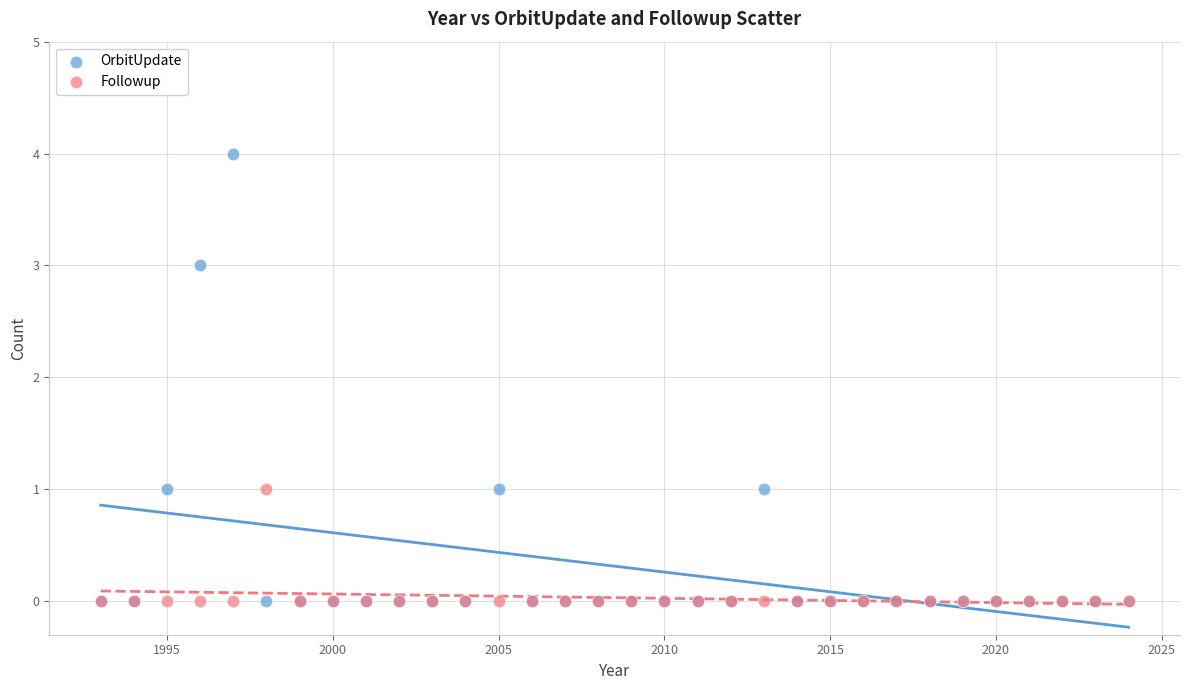

Which series has the largest Y range (max minus min)?

OrbitUpdate